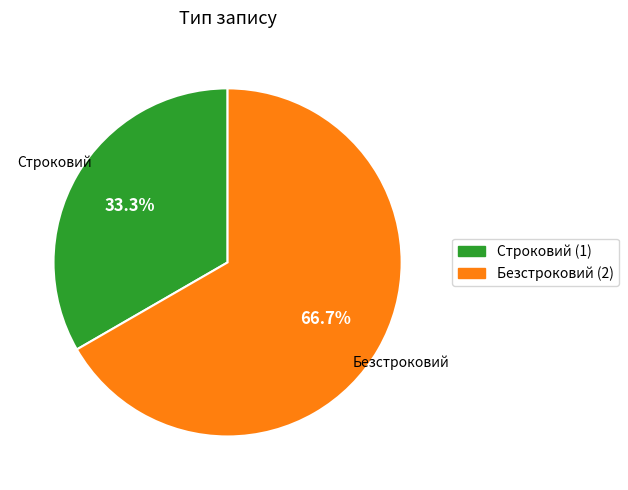

Count the number of slices in the pie.

2